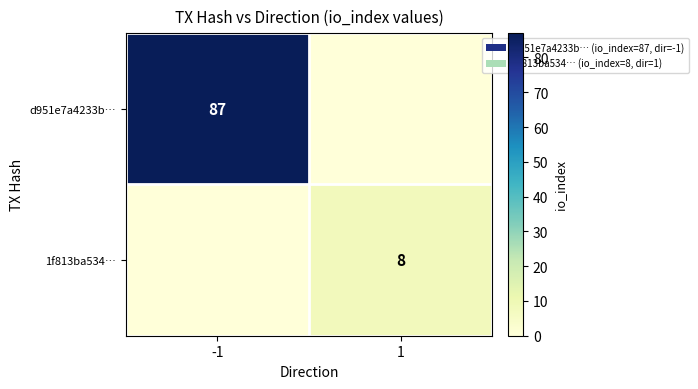

True or false: d951e7a4233b… has a value of 87 at -1.

True